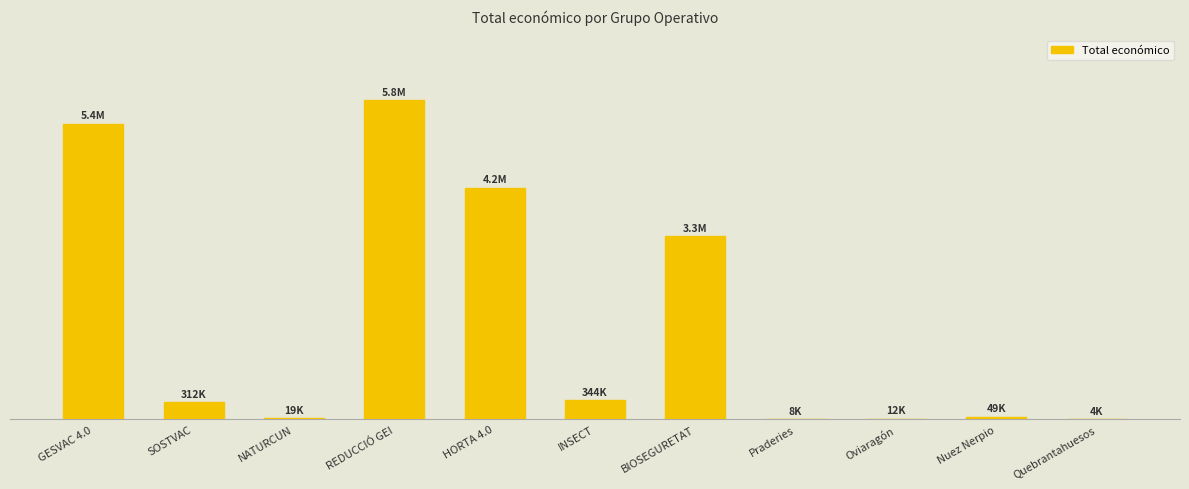

What is the label of the 11th bar from the left?

Quebrantahuesos